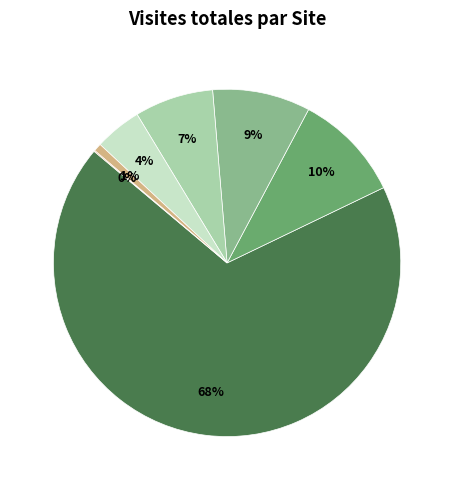

Does any single category account for the majority?

Yes